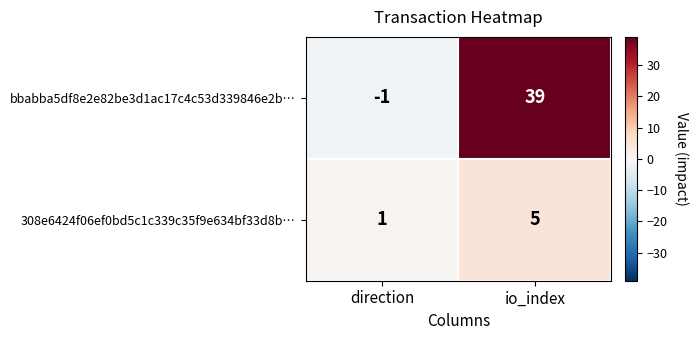

What value does the bbabba5df8e2e82be3d1ac17c4c53d339846e2b… series have at io_index, to the nearest 10?

40